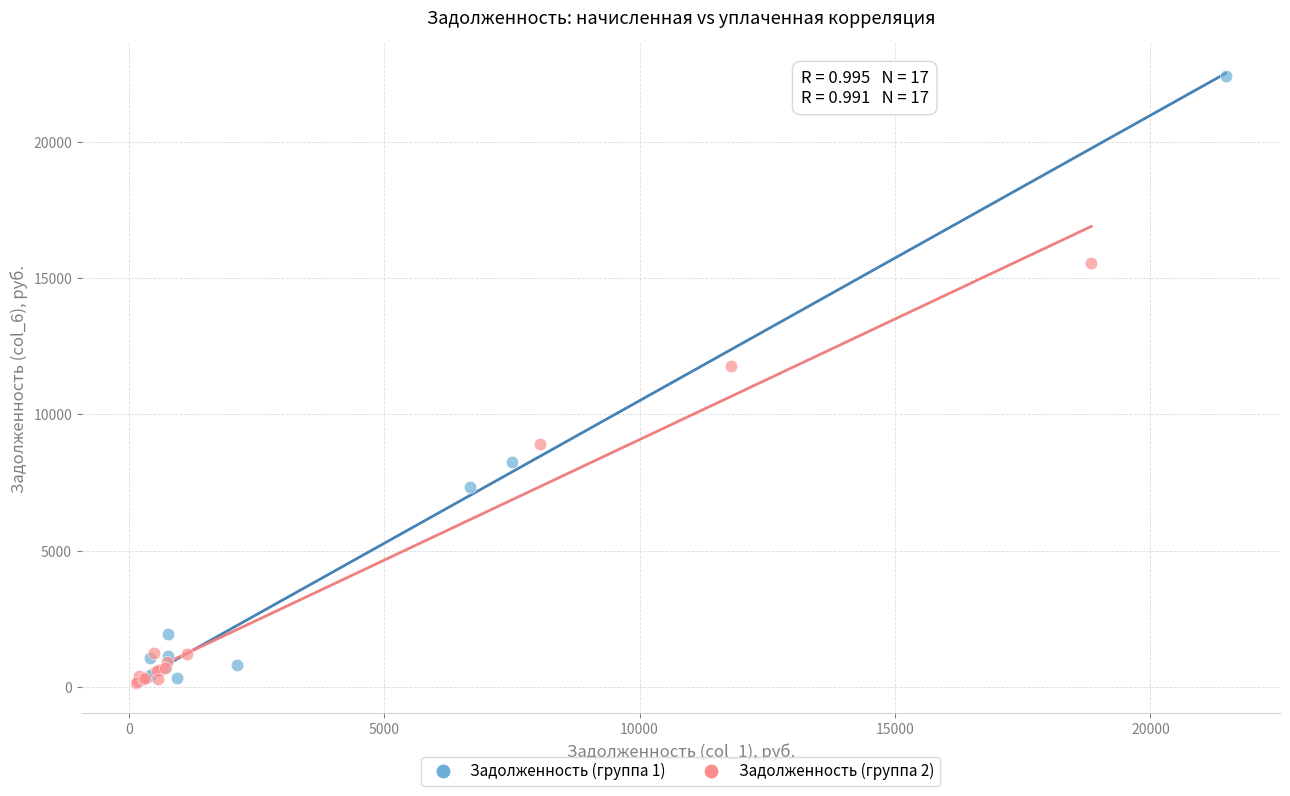

Which series reaches the maximum Y coordinate?

Задолженность (группа 1)